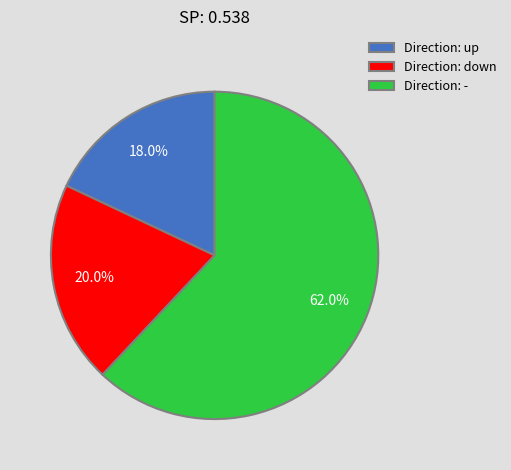

Between Direction: down and Direction: up, which is larger?

Direction: down